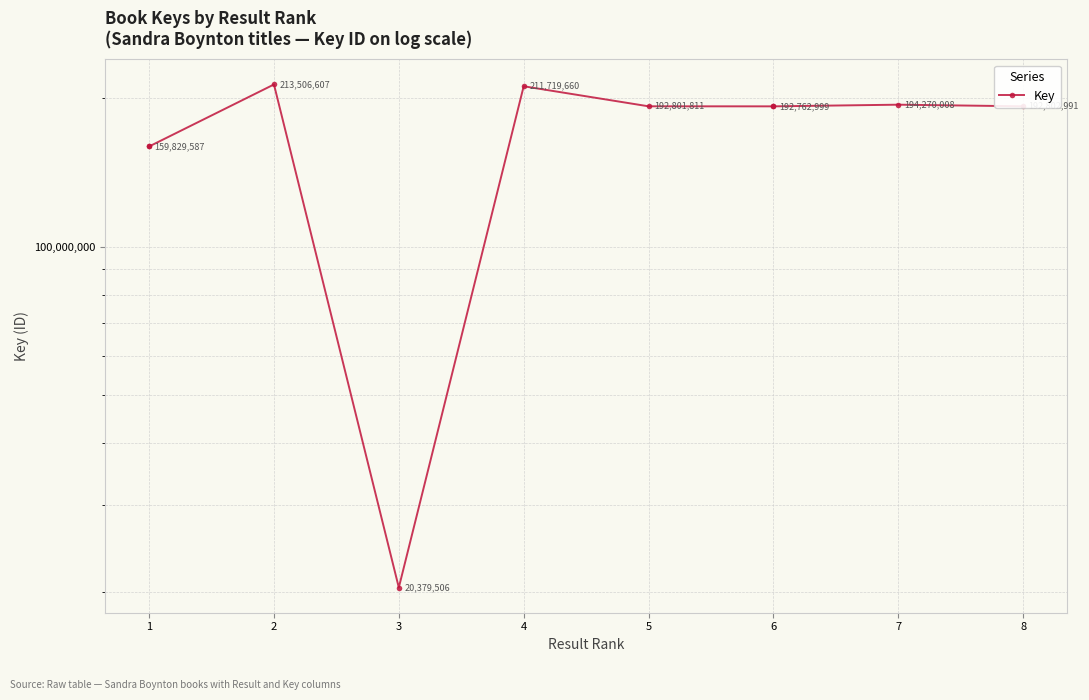

The chart shows a value of 98051054 at 1. True or false?

False